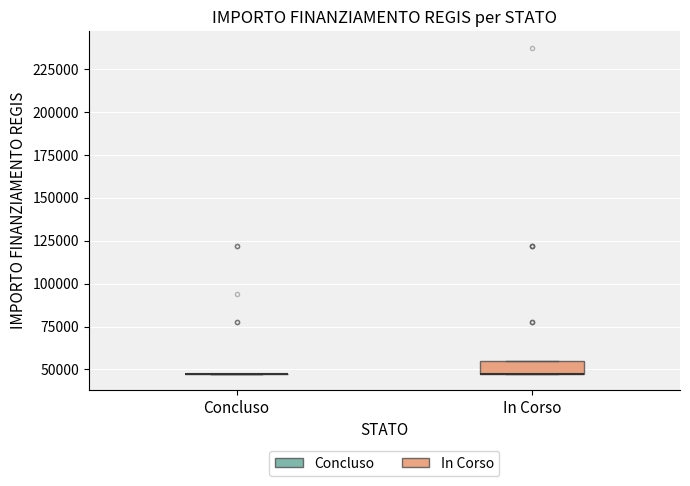

Comparing the boxes themselves (not the whiskers), which one is the tallest?

In Corso